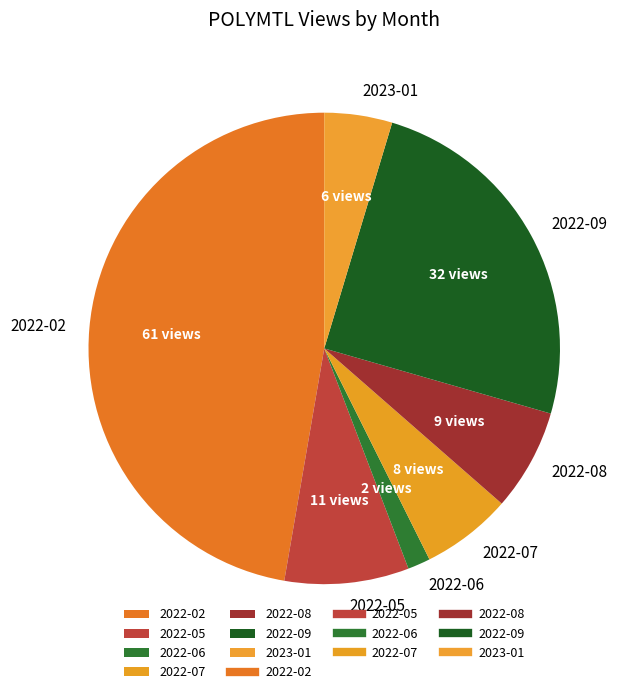

Approximately how many times larger is the value at 2022-05 compared to 2022-08?

1.2